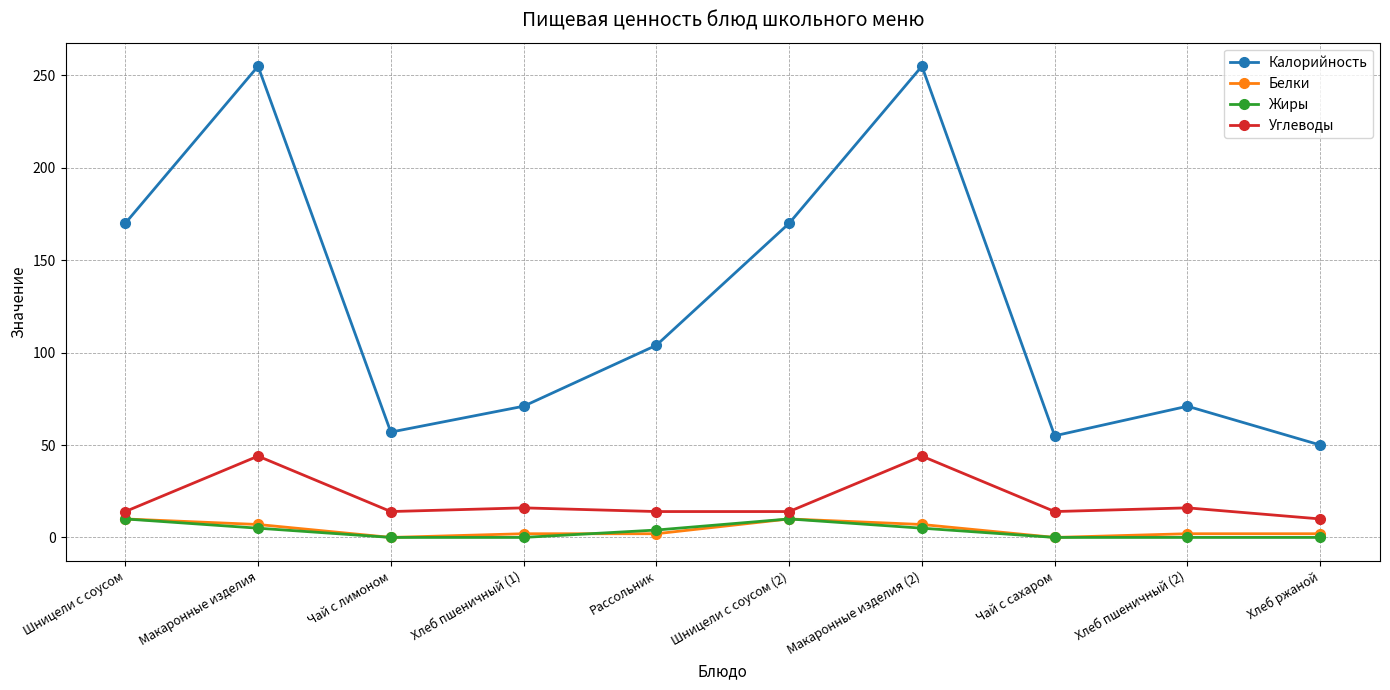

What is the label of the 10th point from the right?

Шницели с соусом